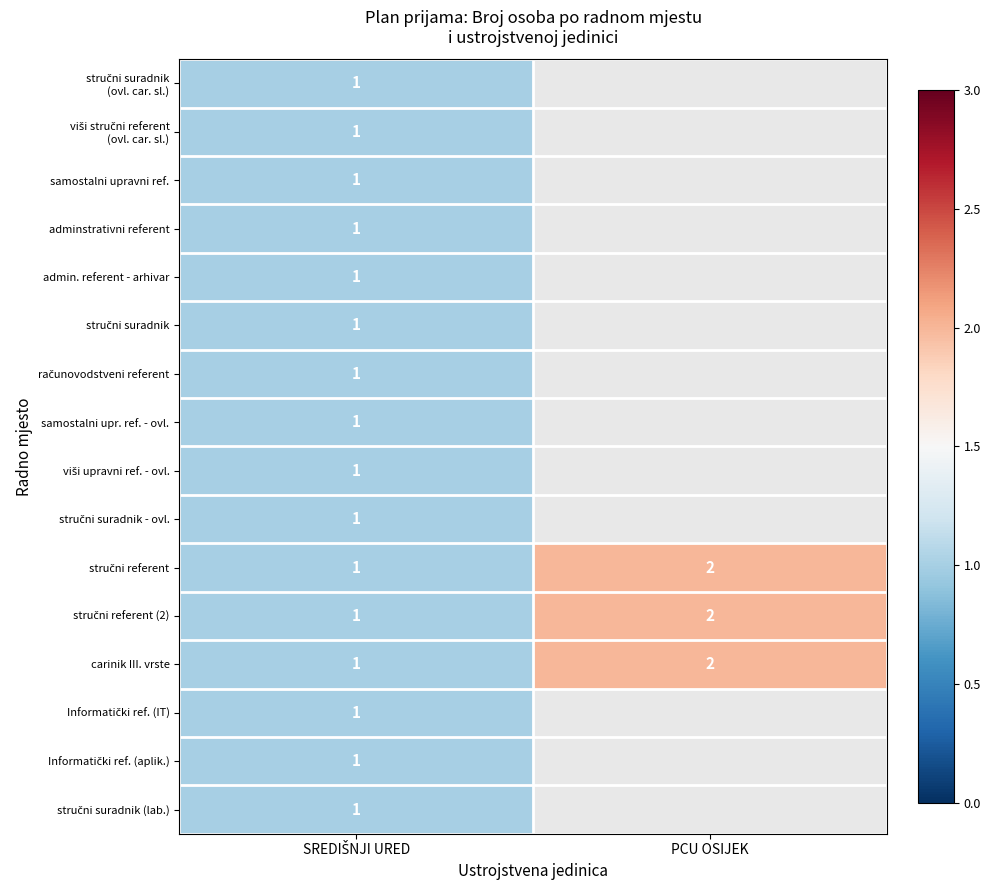

The carinik III. vrste series shows 1 at PCU OSIJEK. True or false?

False